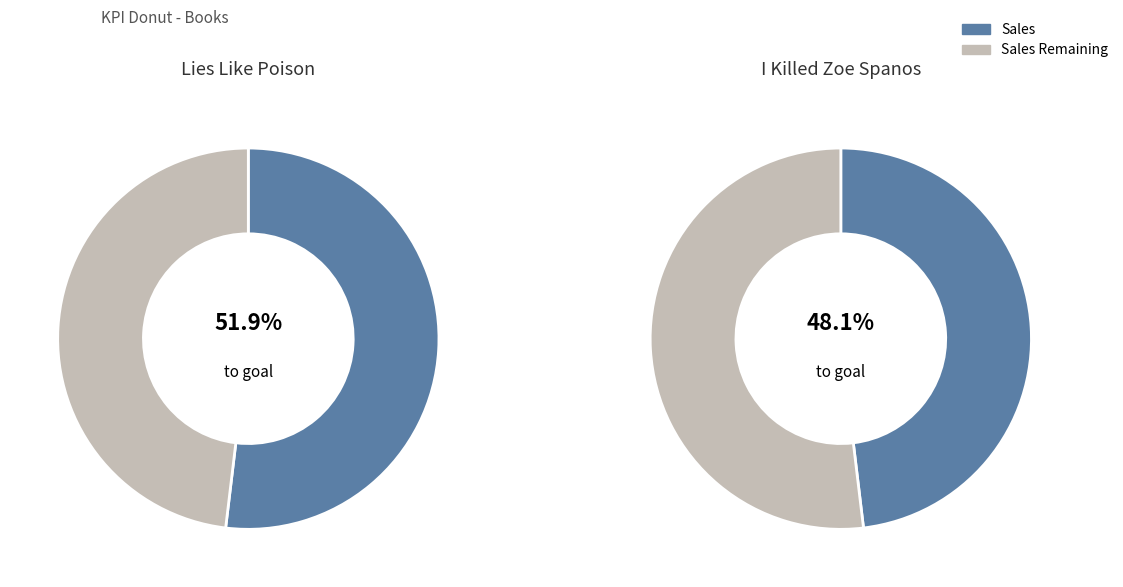

Rank the series by their maximum value, from highest to lowest.

Sales, Sales Remaining